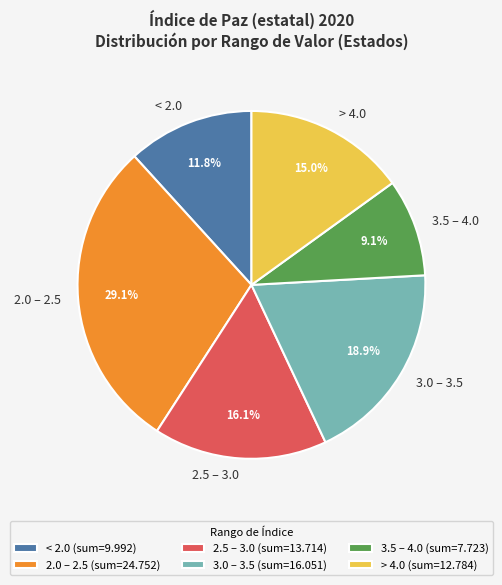

Combined, do 2.5 – 3.0 and 3.0 – 3.5 account for over 50%?

No